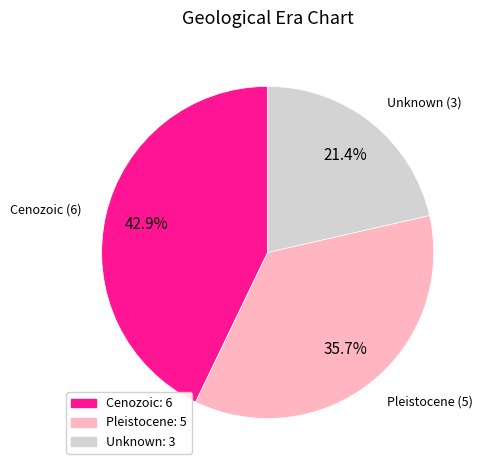

Which category has the biggest portion of the pie?

Cenozoic